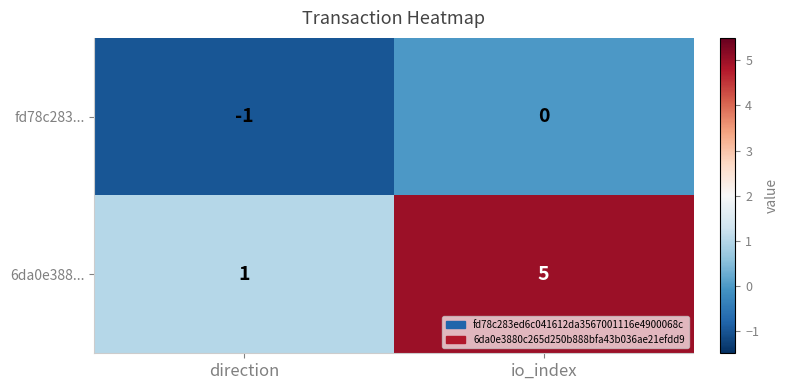

At which label is fd78c283... closest to 0?

io_index